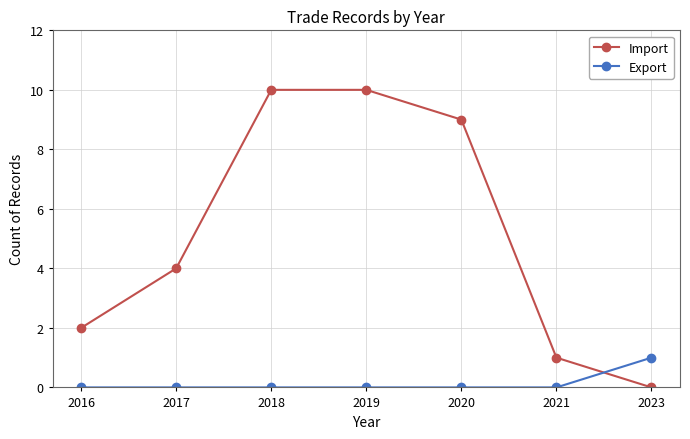

Which series changed the most between 2020 and 2023?

Import